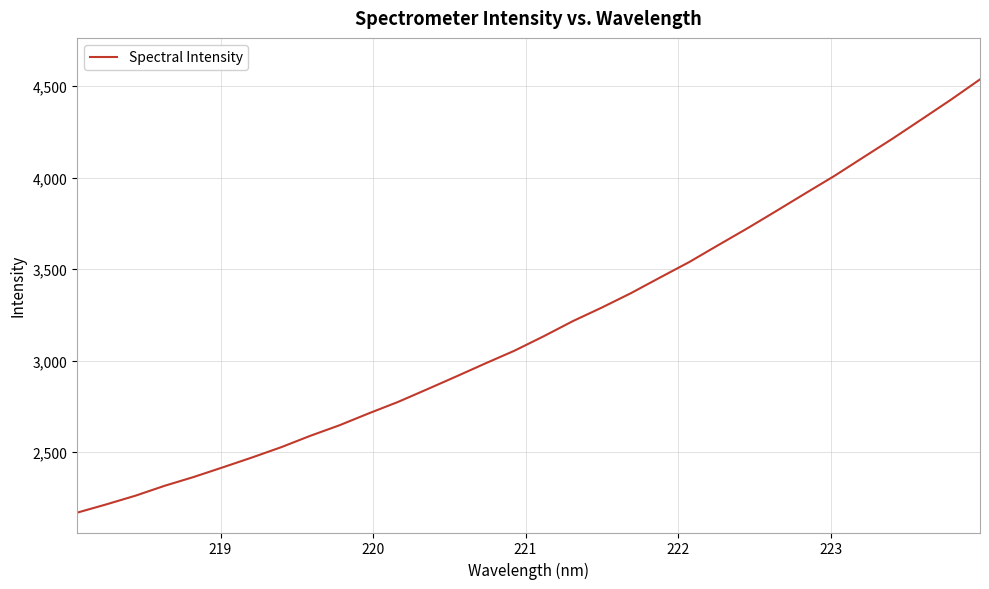

What is the minimum value shown in the chart?

2168.9